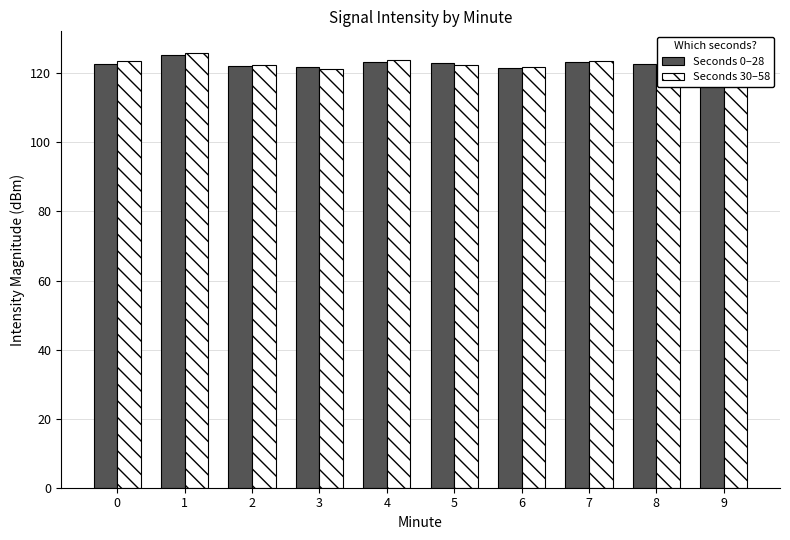

The value of Seconds 0–28 at 1 is 125.3. True or false?

True